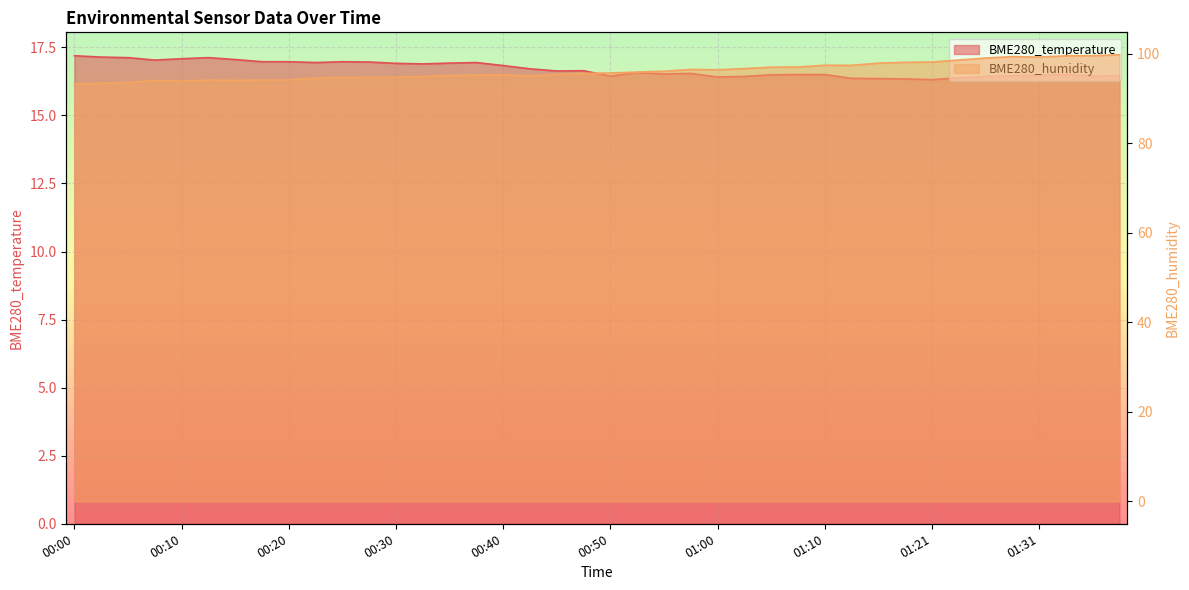

How many lines are shown in the chart?

2